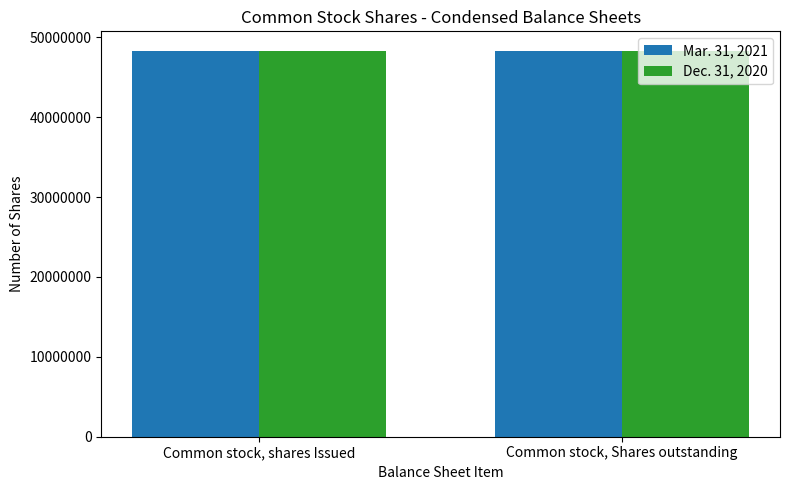

What is the lowest value of the Dec. 31, 2020 series?

48318970